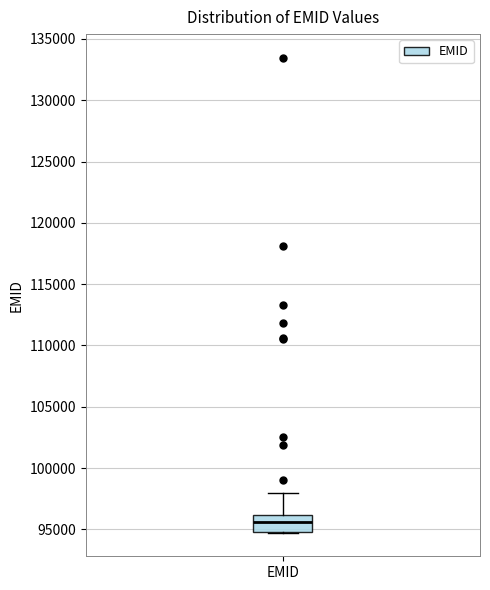

Where is the upper edge of the box for EMID on the y-axis? The values are not printed on the chart, so give them approximately, as read against the axis.

96000